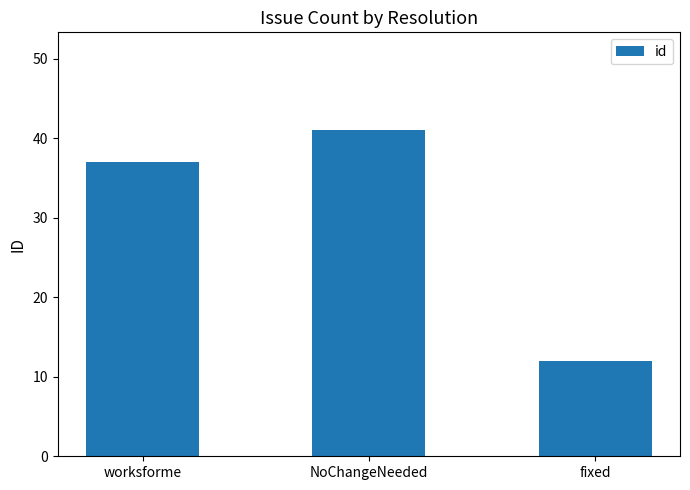

What is the difference between the maximum and minimum values?

29